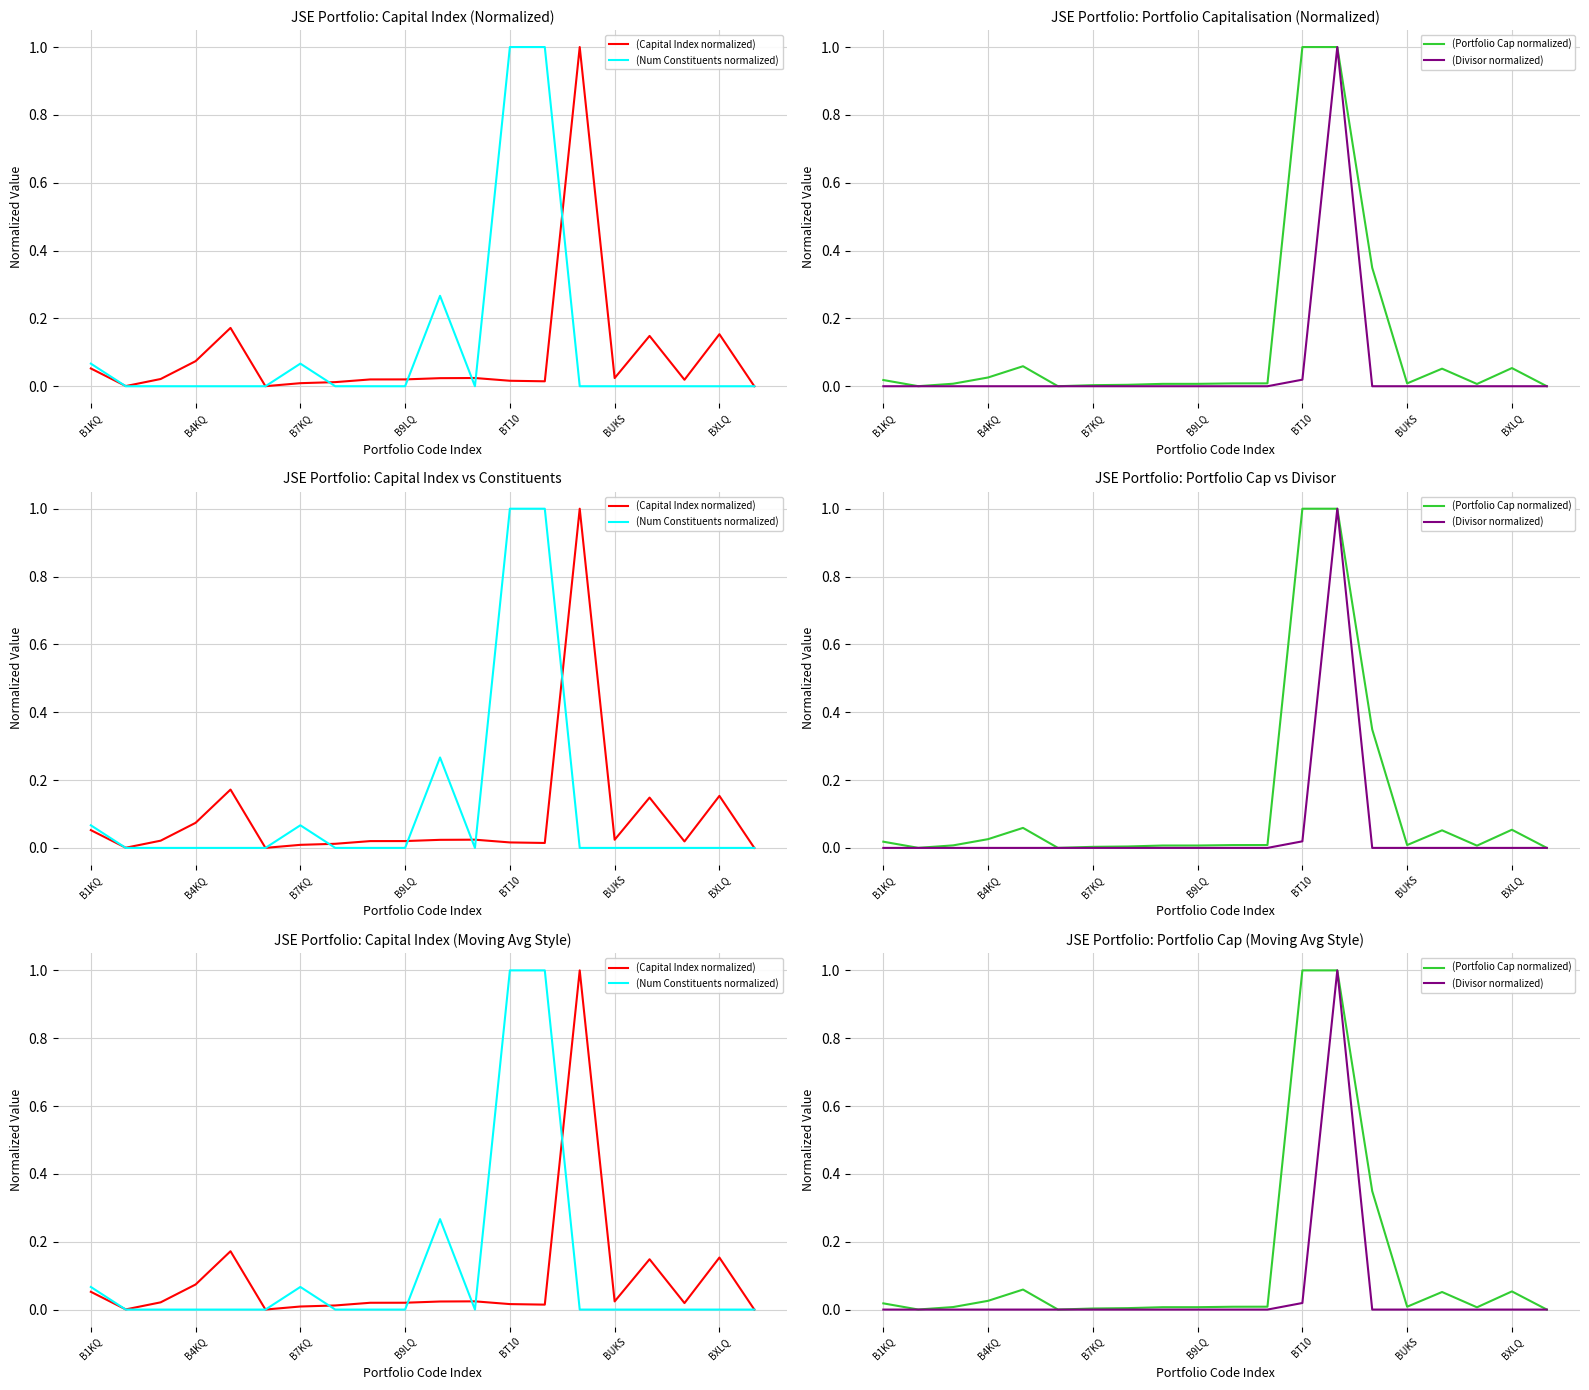

Reading right to left, transcribe all the data shown in this chart.

(Capital Index normalized): 0.0	0.2	0.0	0.1	0.0	1.0	0.0	0.0	0.0	0.0	0.0	0.0	0.0	0.0	0.0	0.2	0.1	0.0	0.0	0.1
(Num Constituents normalized): 0.0	0.0	0.0	0.0	0.0	0.0	1.0	1.0	0.0	0.3	0.0	0.0	0.0	0.1	0.0	0.0	0.0	0.0	0.0	0.1
(Portfolio Cap normalized): 0.0	0.1	0.0	0.1	0.0	0.3	1.0	1.0	0.0	0.0	0.0	0.0	0.0	0.0	0.0	0.1	0.0	0.0	0.0	0.0
(Divisor normalized): 0.0	0.0	0.0	0.0	0.0	0.0	1.0	0.0	0.0	0.0	0.0	0.0	0.0	0.0	0.0	0.0	0.0	0.0	0.0	0.0